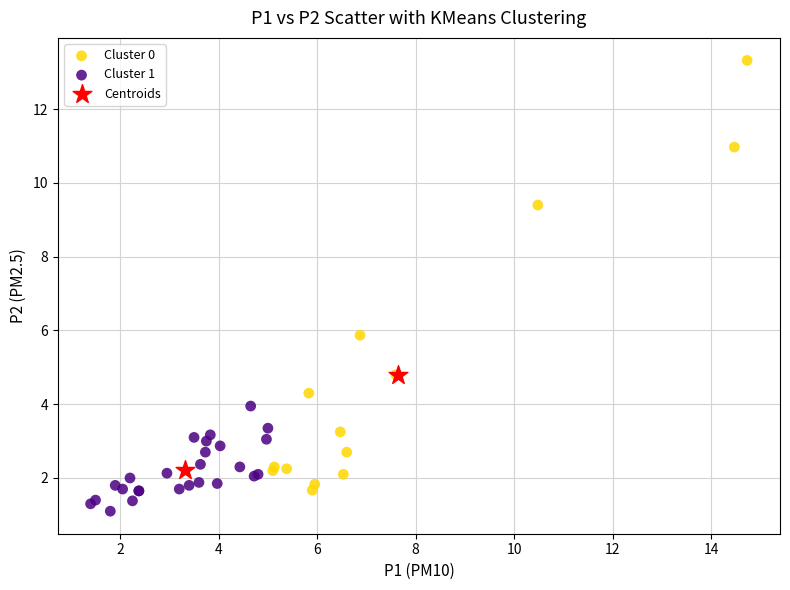

Which series has the widest spread of Y values?

Cluster 0